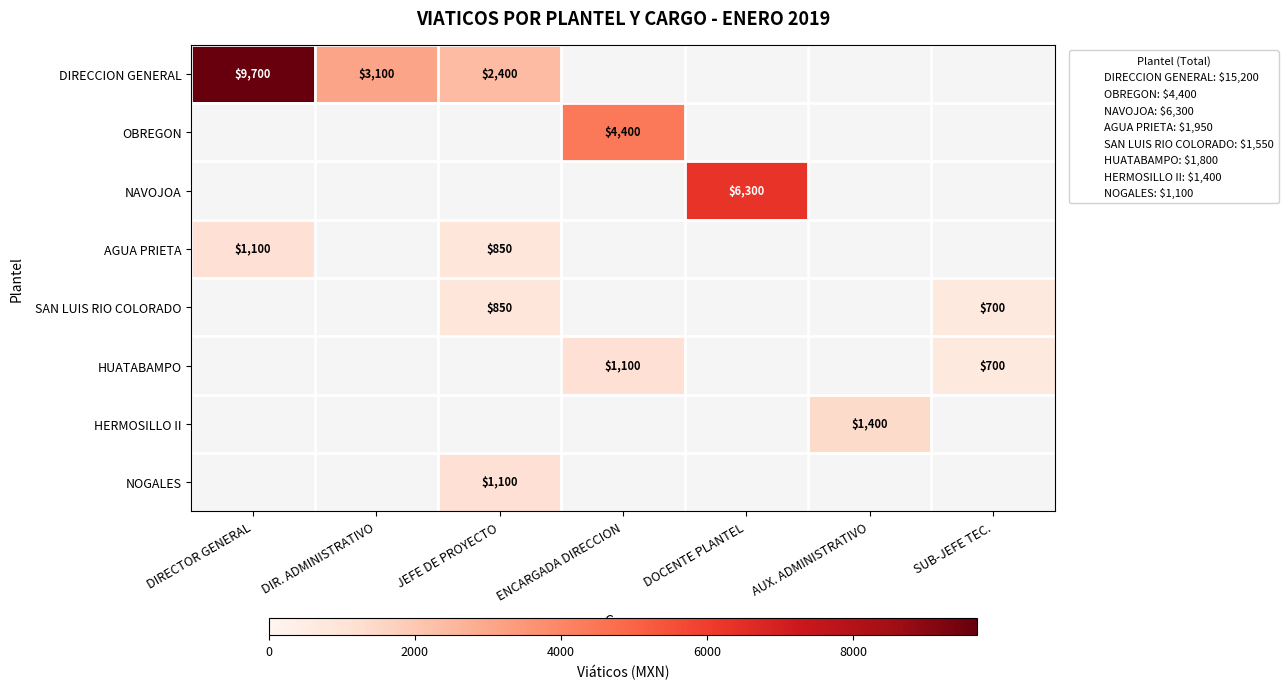

Where is DIRECCION GENERAL nearest to the value 4850?

DIR. ADMINISTRATIVO